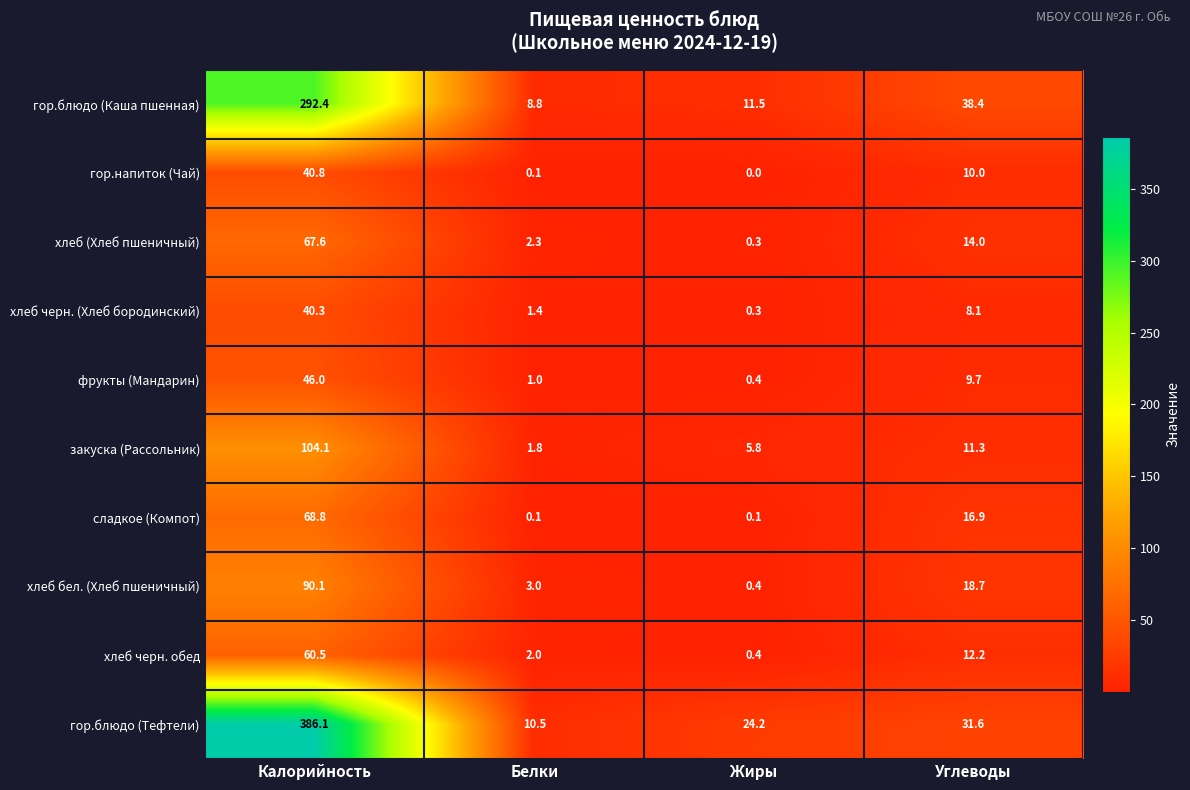

The value of гор.блюдо (Каша пшенная) at Белки is 13.0. True or false?

False